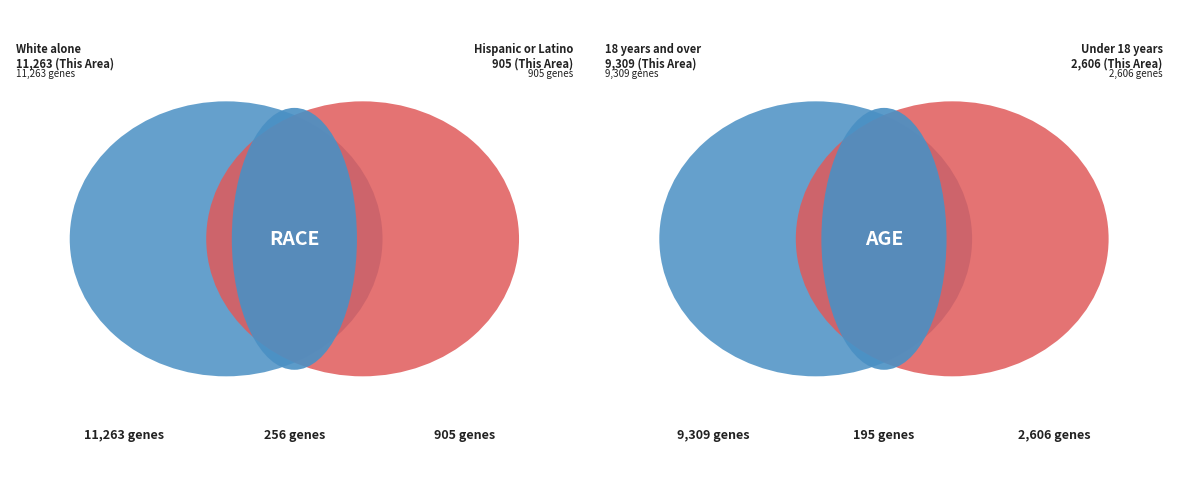

True or false: Hispanic or Latino accounts for 1% of the total.

False